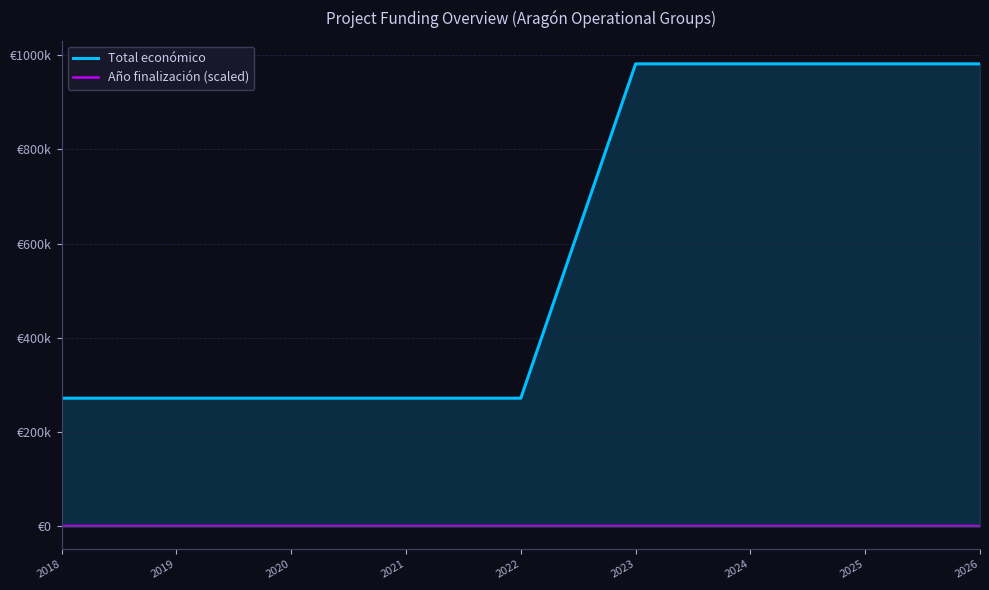

True or false: Año finalización (scaled) and Total económico intersect in this chart.

False